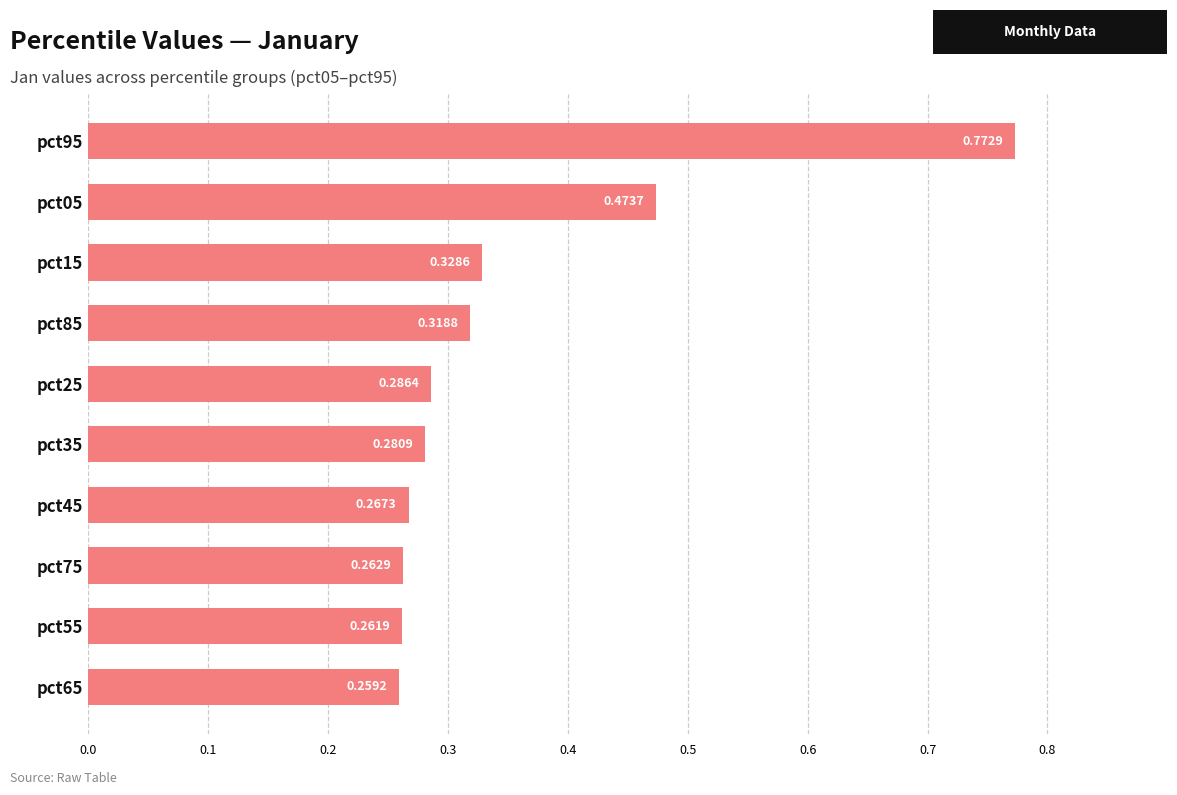

What is the average value?

0.4